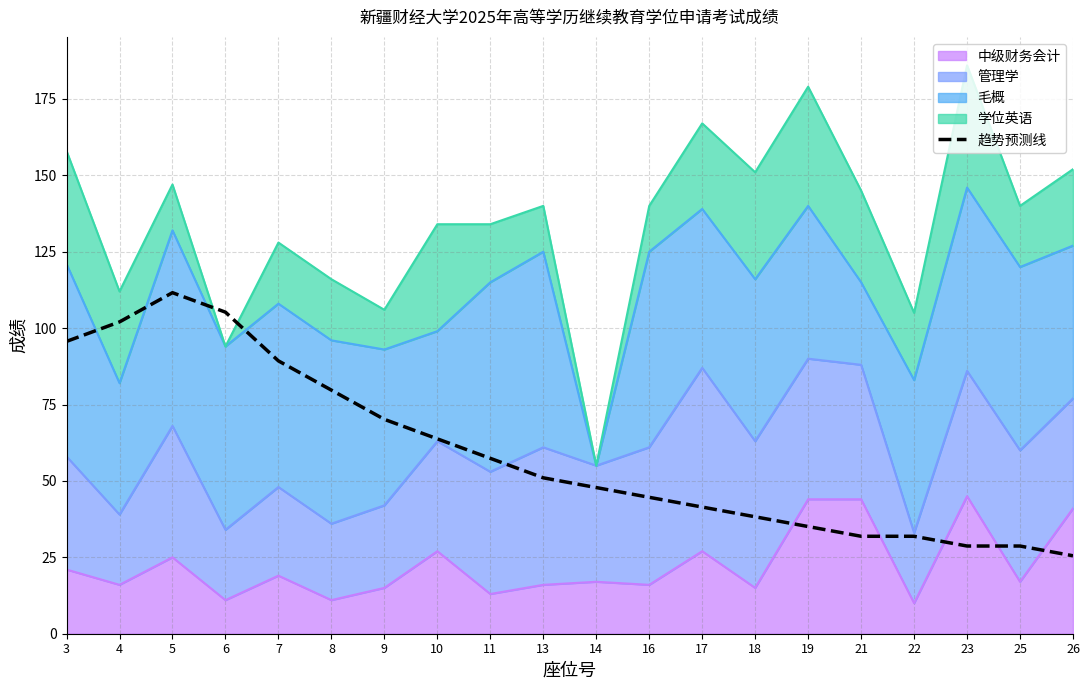

At which label is the value closest to 68?

9